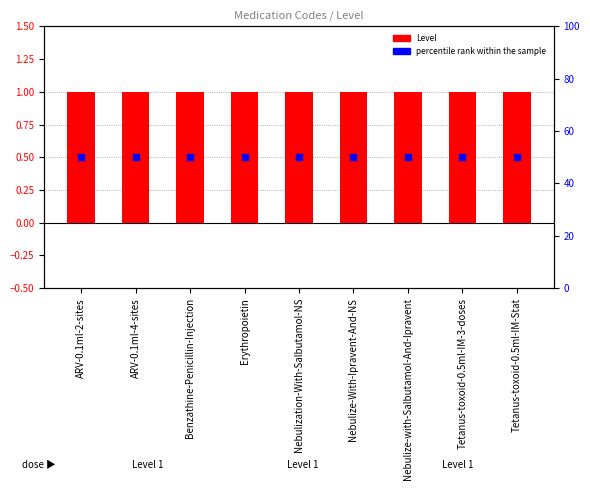

Which series contains the lowest Y value?

Level